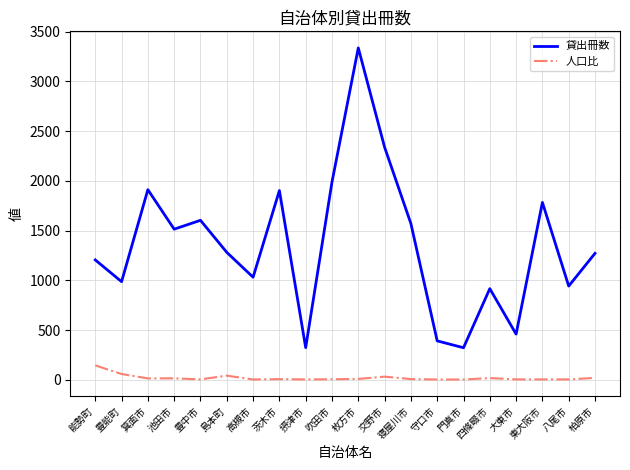

At 守口市, list the series in order from largest to smallest.

貸出冊数, 人口比